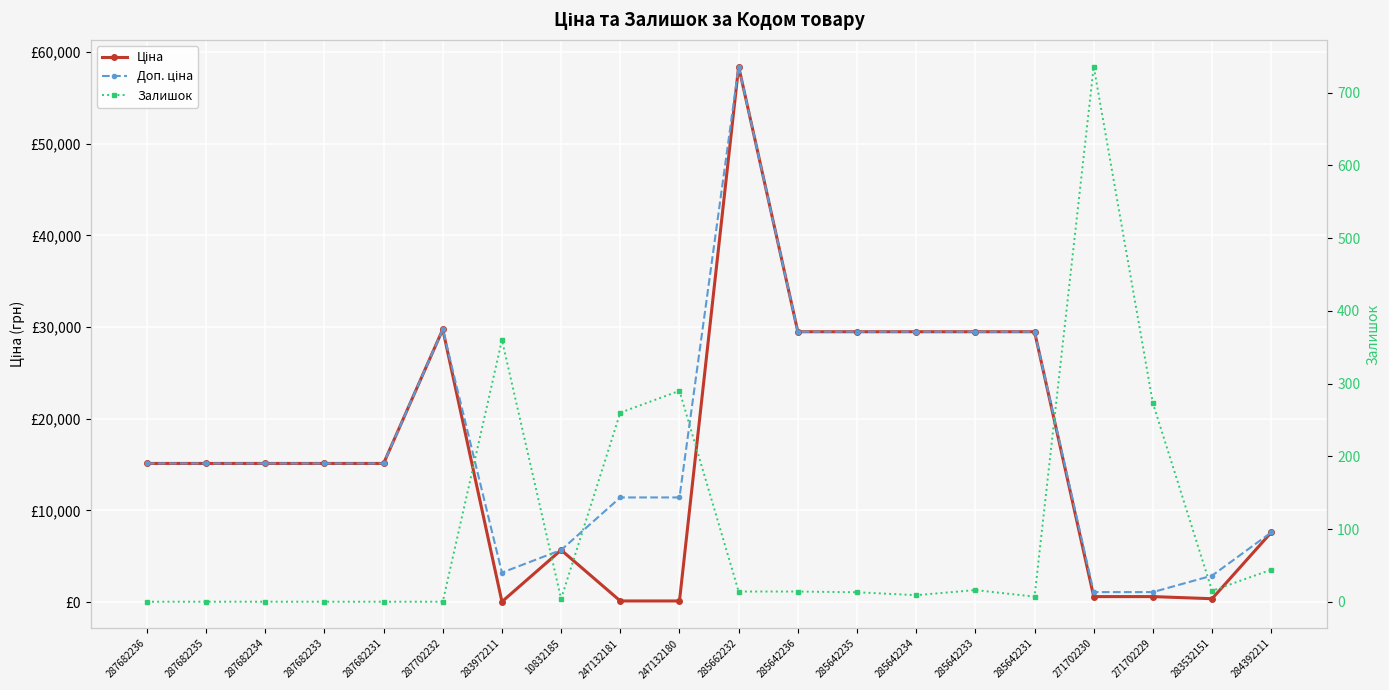

Is it true that Доп. ціна equals 14482.1 at 285642235?

False